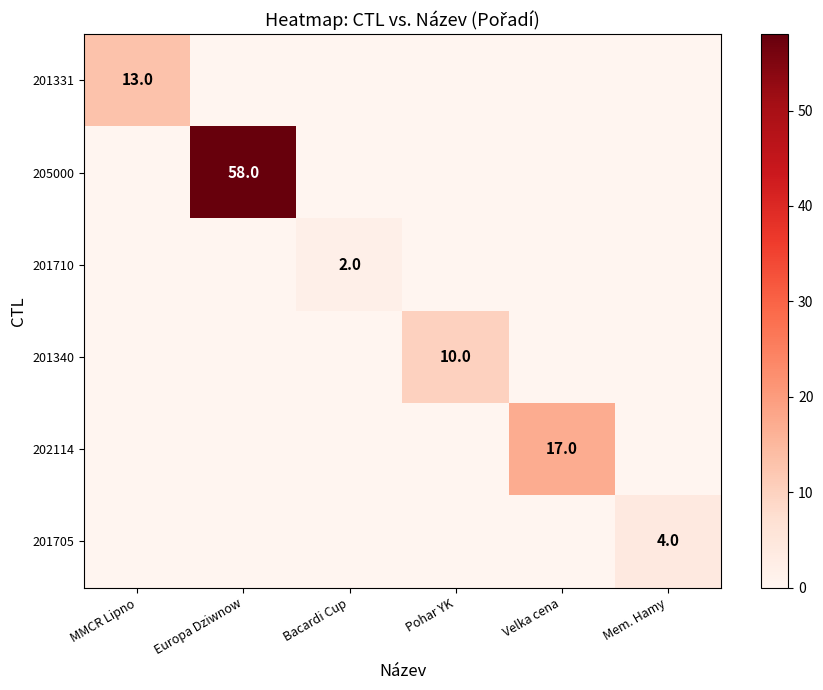

Count the 201705 values in the range 0 to 1.

5